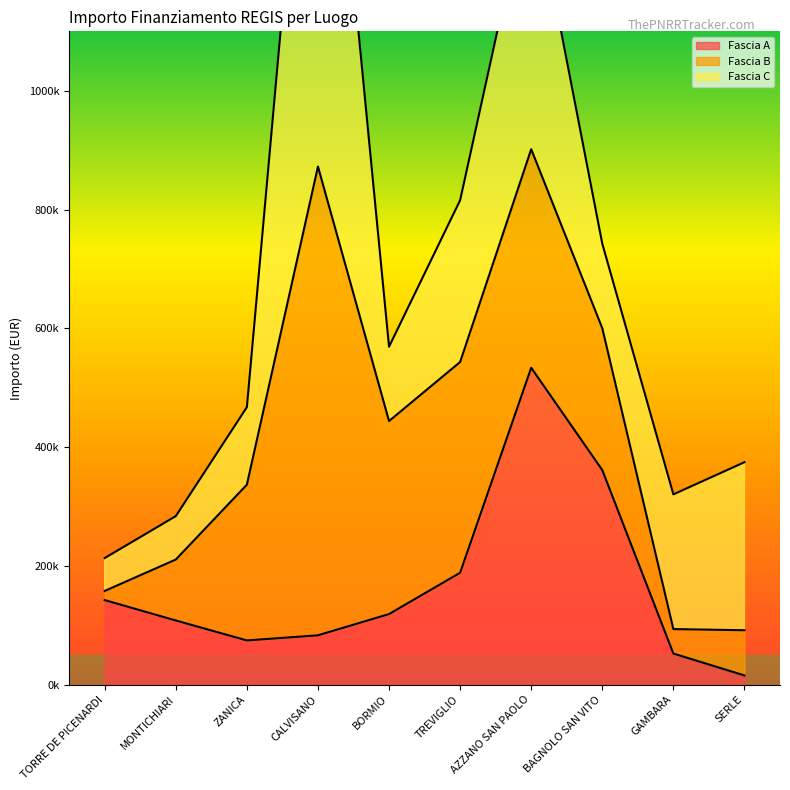

What is the difference between the second highest and minimum values in the Fascia B series?

352565.7